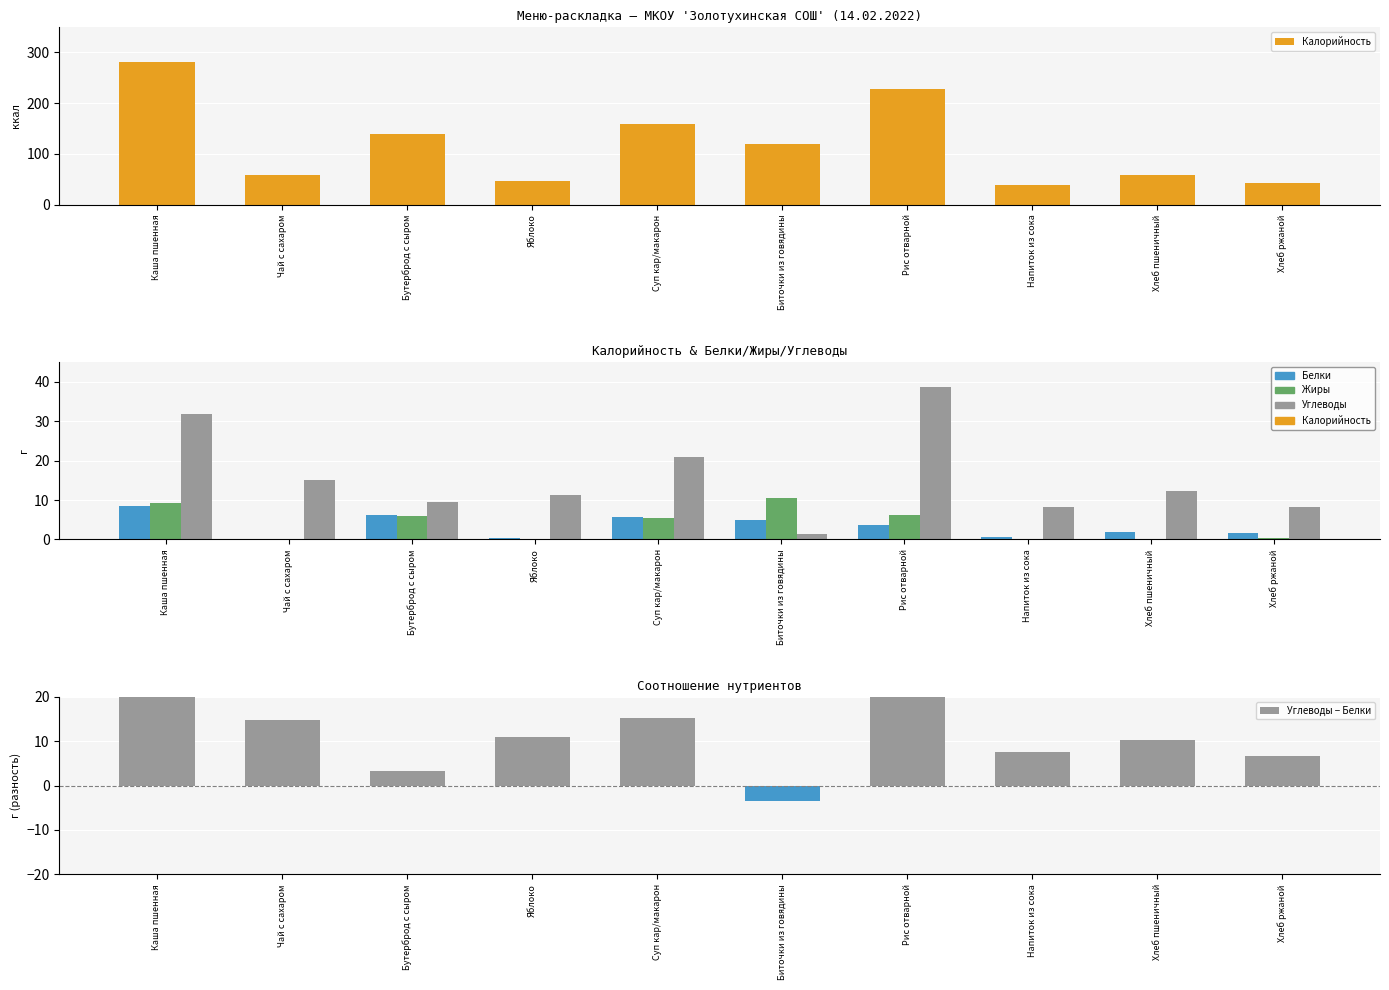

Rank the series at Суп кар/макарон from highest to lowest value.

Калорийность, Углеводы, Углеводы − Белки, Белки, Жиры